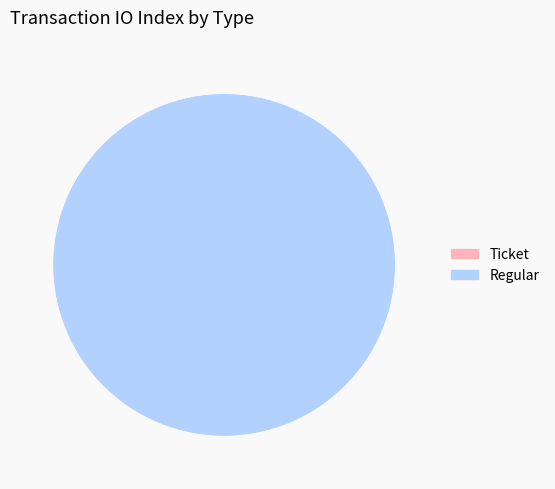

Rank the categories by value from lowest to highest.

Ticket, Regular